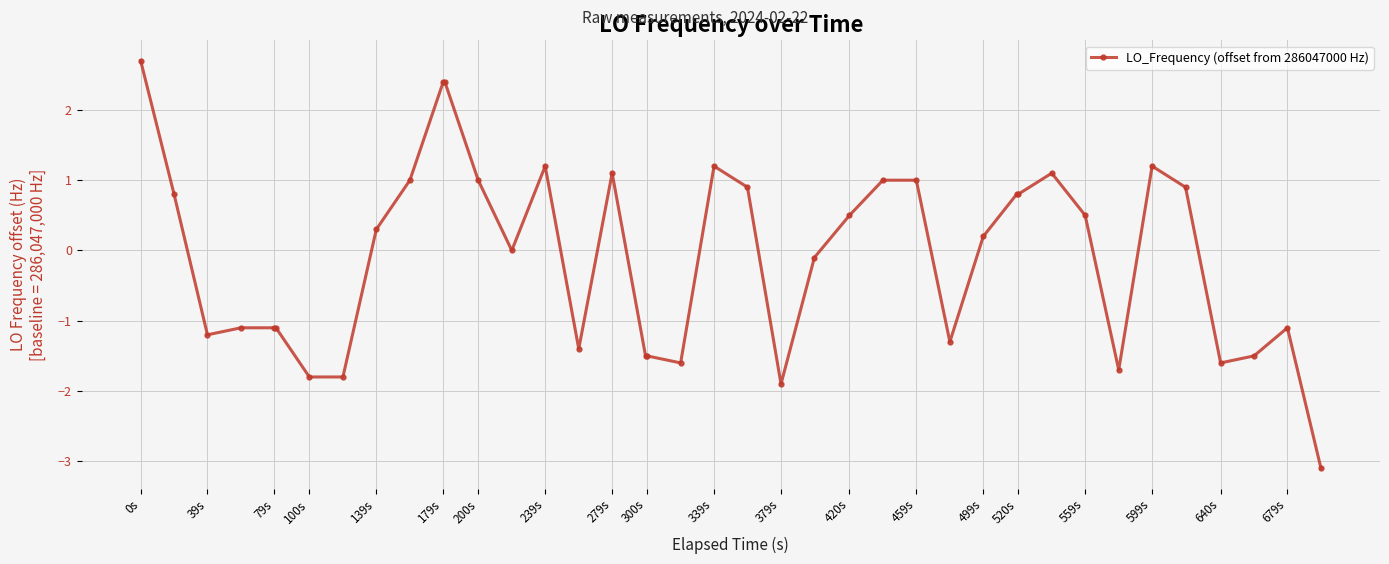

True or false: there are more than 2 points higher than both neighbors.

True